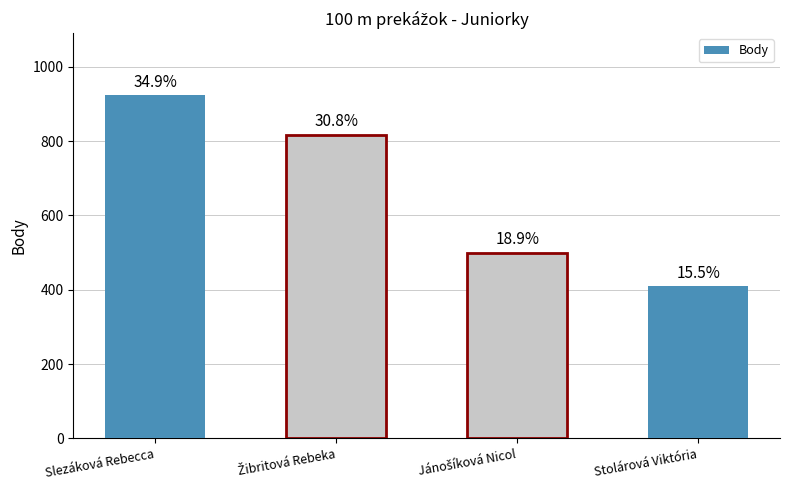

What is the change in value from Slezáková Rebecca to Žibritová Rebeka?

-107